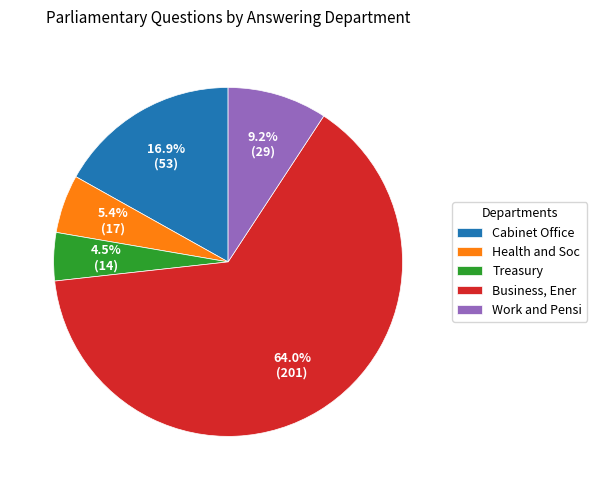

To the nearest percent, what is the difference between the largest and smallest slice percentages?

60%